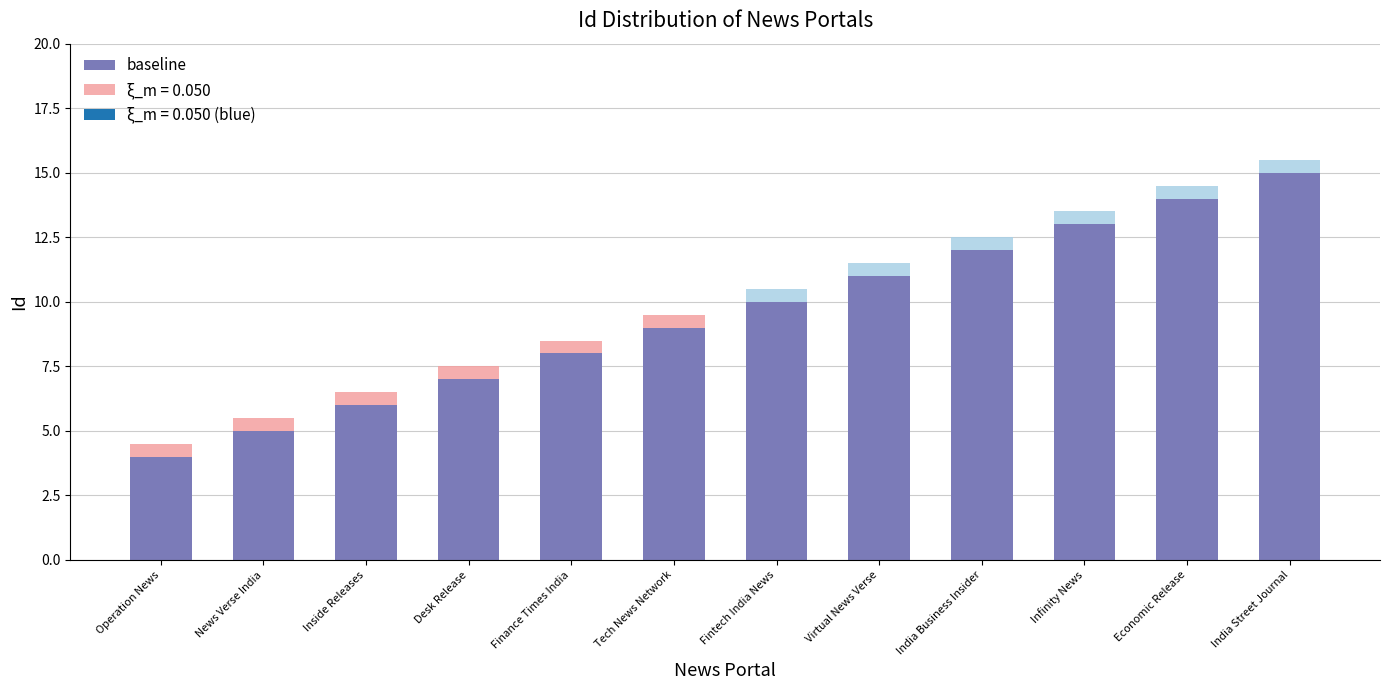

How many bars are there in total?

12